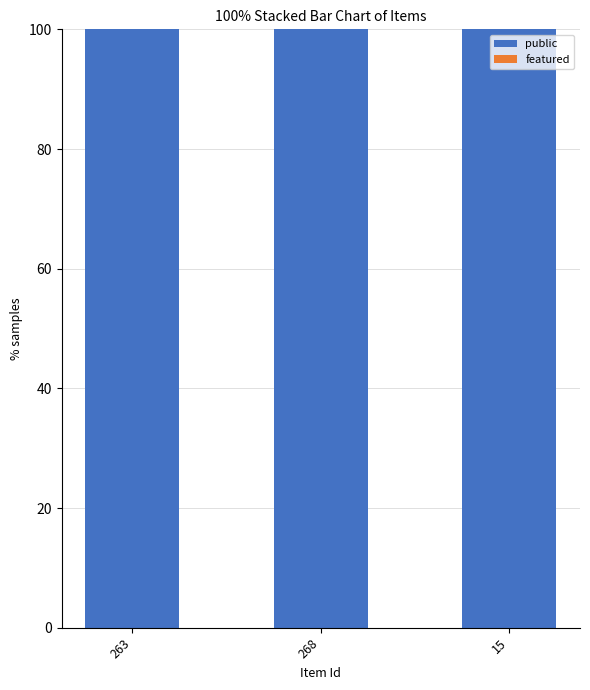

What is the label of the 1st bar from the left?

263